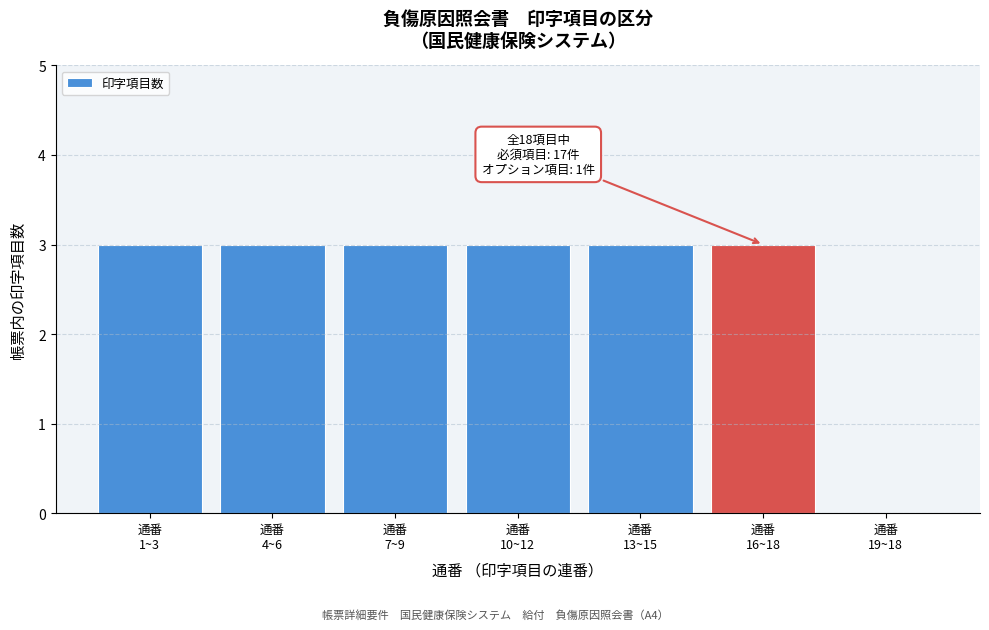

What is the sum of all values?

18